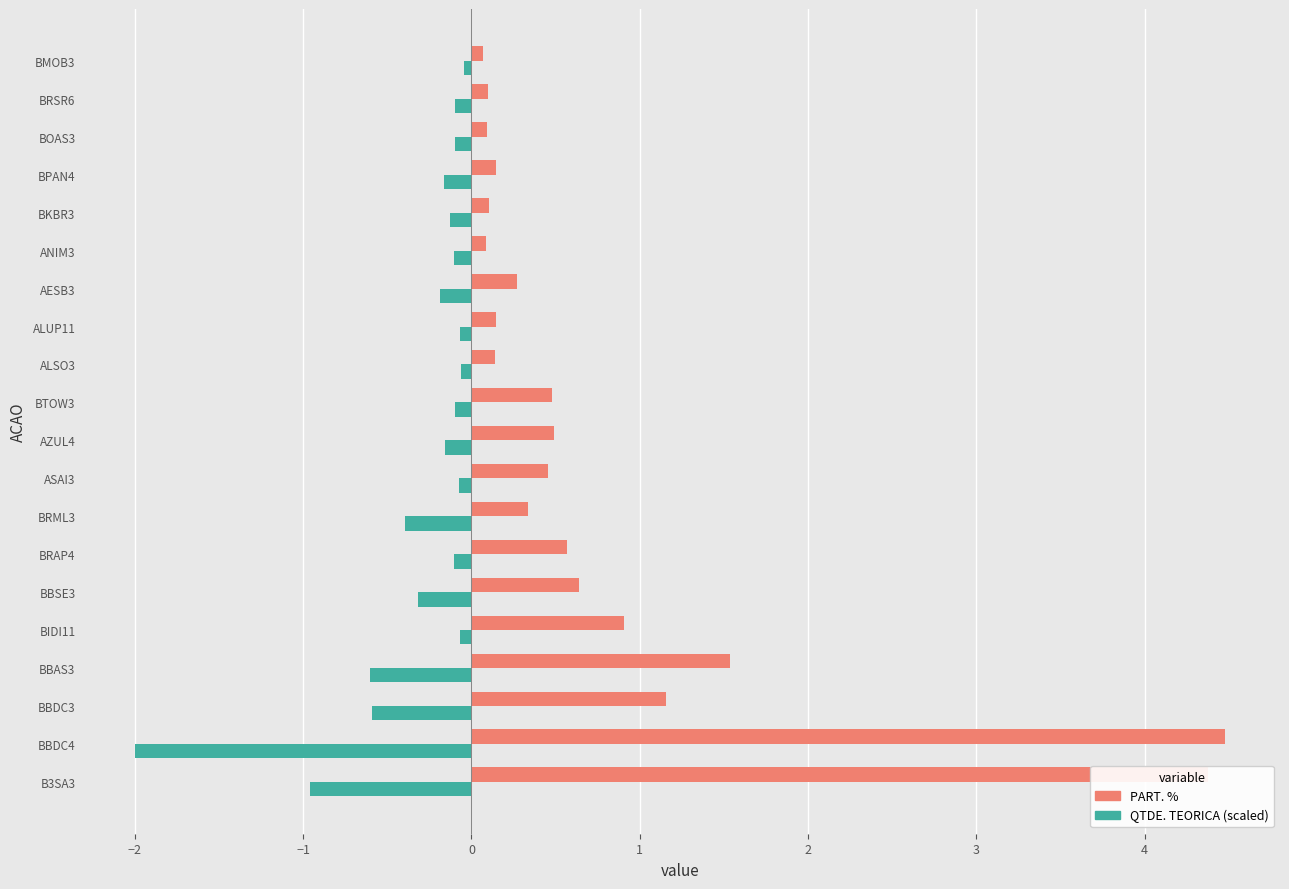

True or false: QTDE. TEORICA (scaled) has a value of -0.2 at AZUL4.

True